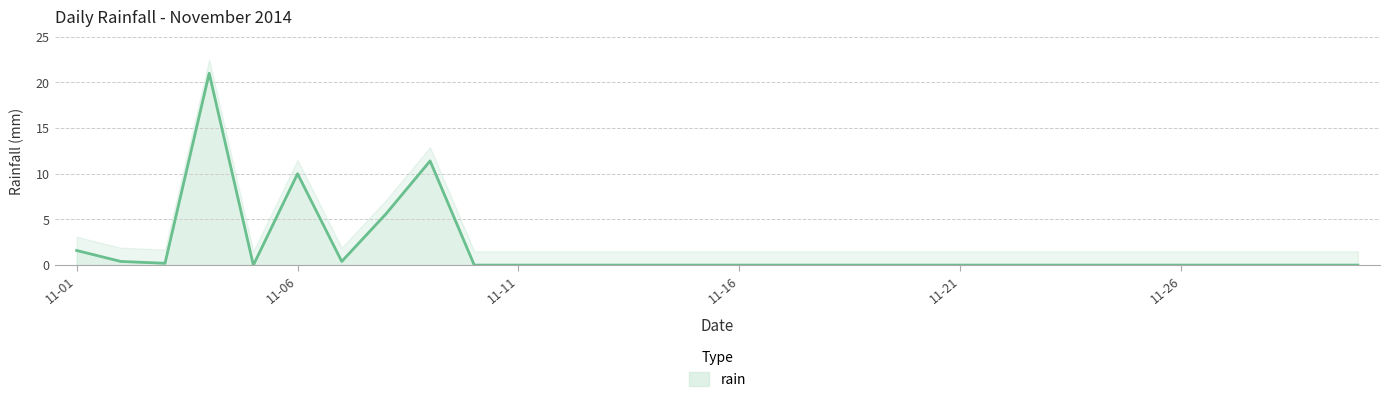

True or false: rain has a value of 9.5 at 11-11.

False